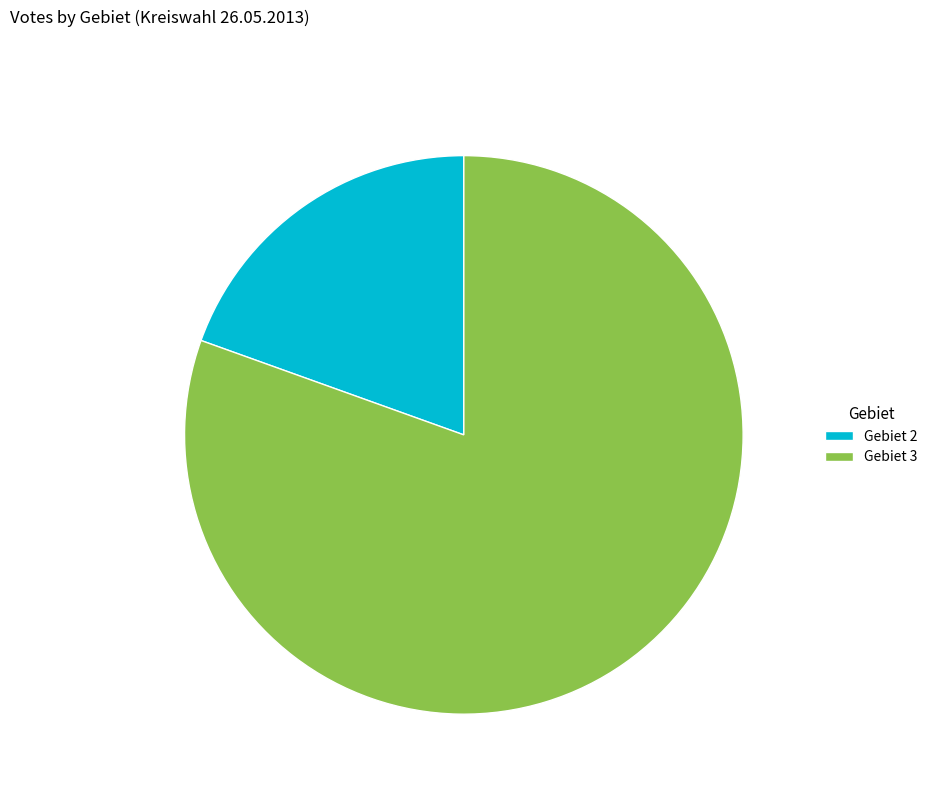

Which slice represents more than half of the pie?

Gebiet 3